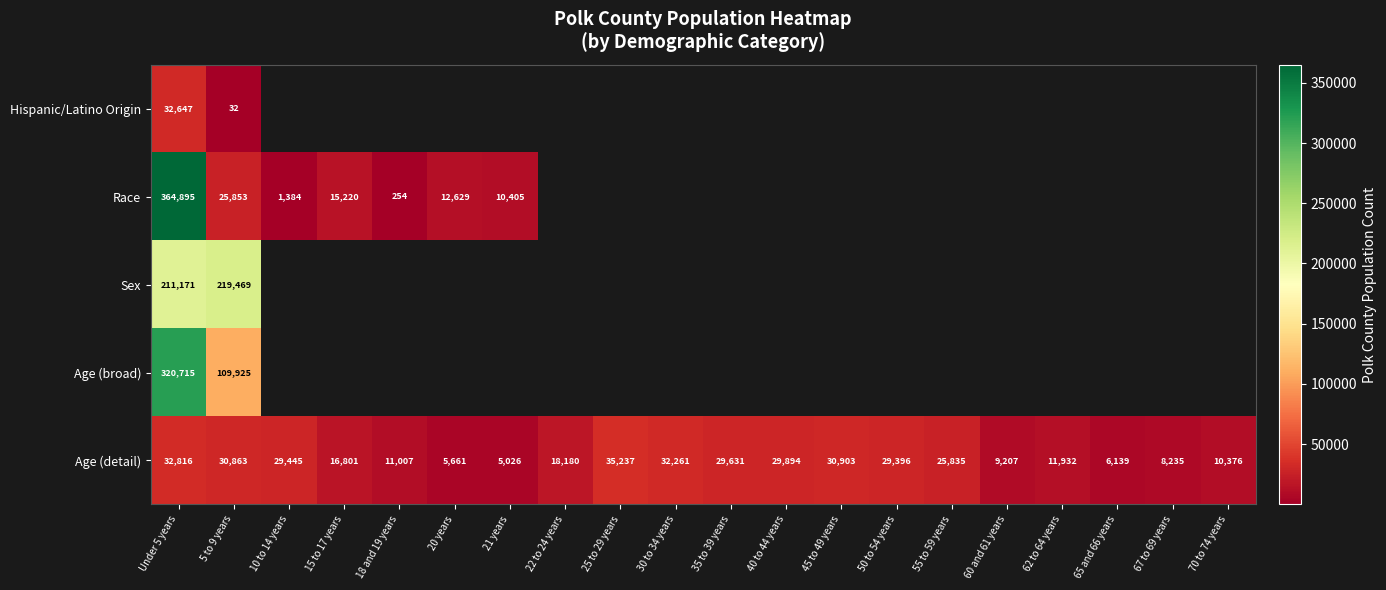

The value of Age (broad) at 5 to 9 years is 26456. True or false?

False